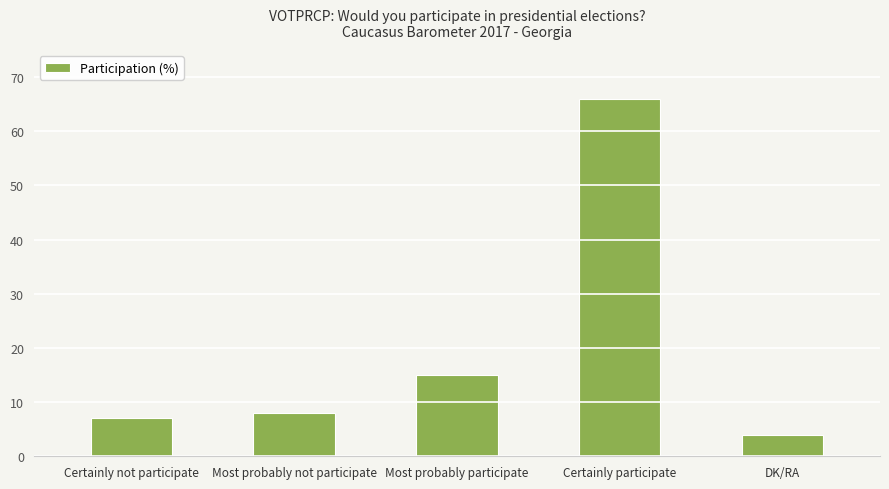

How many values are below 8?

2